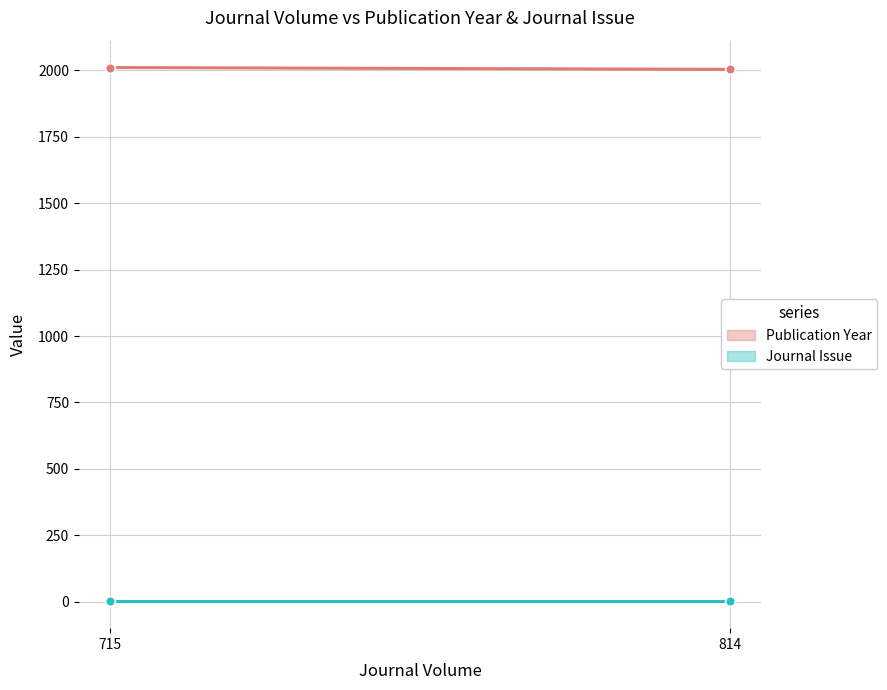

Is it true that Publication Year equals 2004 at 814?

True